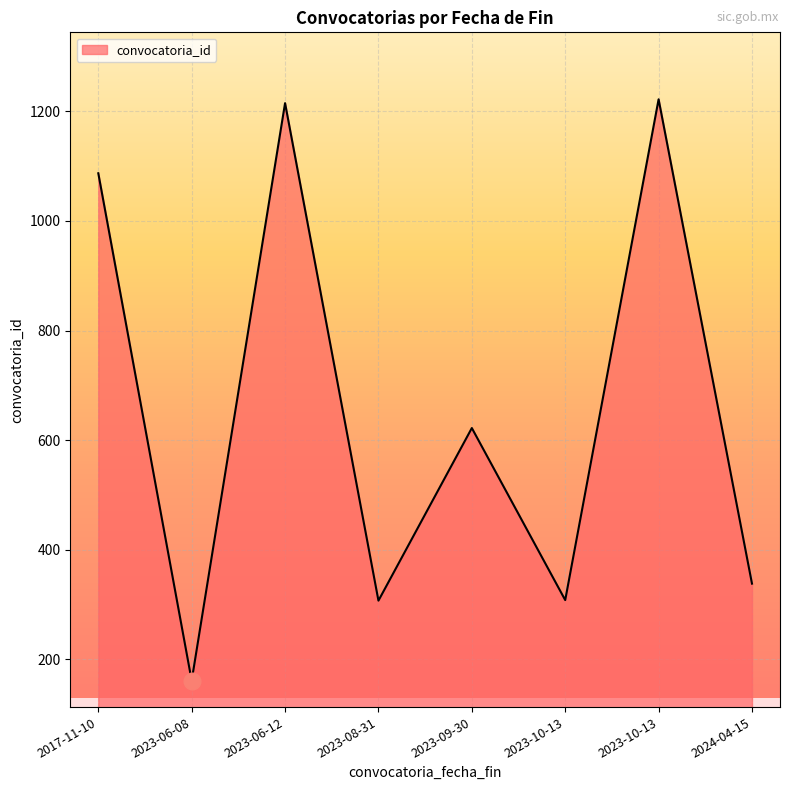

Count the number of data series in this chart.

1